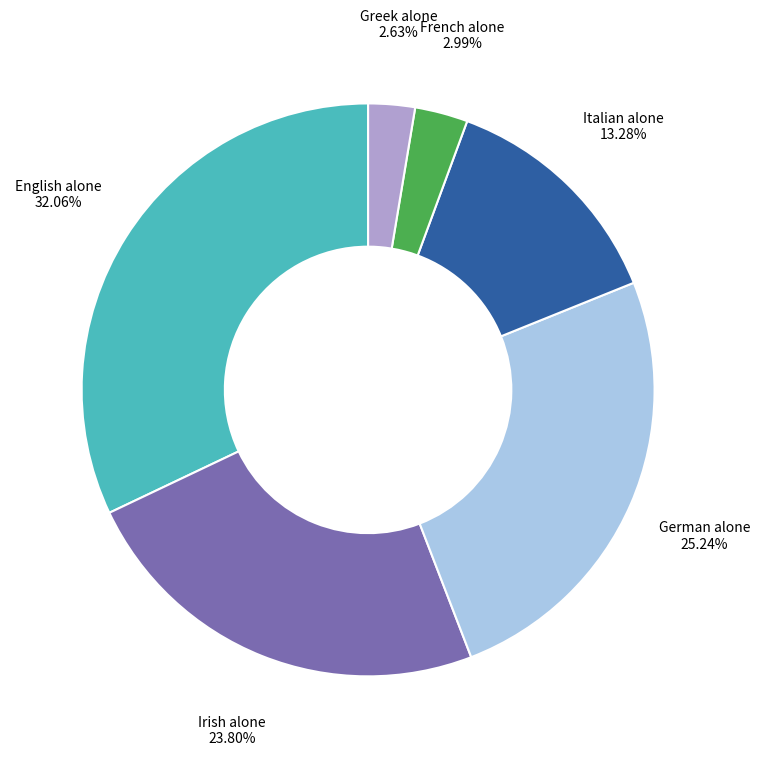

What is the largest slice in the pie chart?

English alone